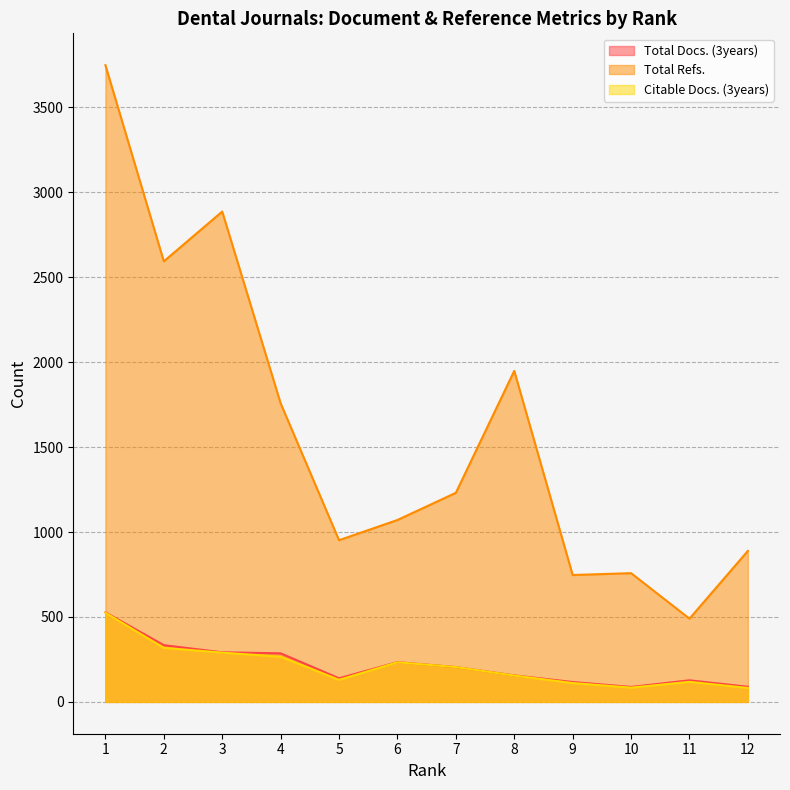

Reading left to right, transcribe all the data shown in this chart.

Total Docs. (3years): 1=527	2=334	3=292	4=286	5=139	6=234	7=205	8=156	9=117	10=88	11=127	12=89
Total Refs.: 1=3749	2=2594	3=2887	4=1758	5=952	6=1071	7=1231	8=1949	9=747	10=758	11=490	12=889
Citable Docs. (3years): 1=525	2=318	3=290	4=266	5=130	6=233	7=205	8=155	9=111	10=84	11=118	12=82